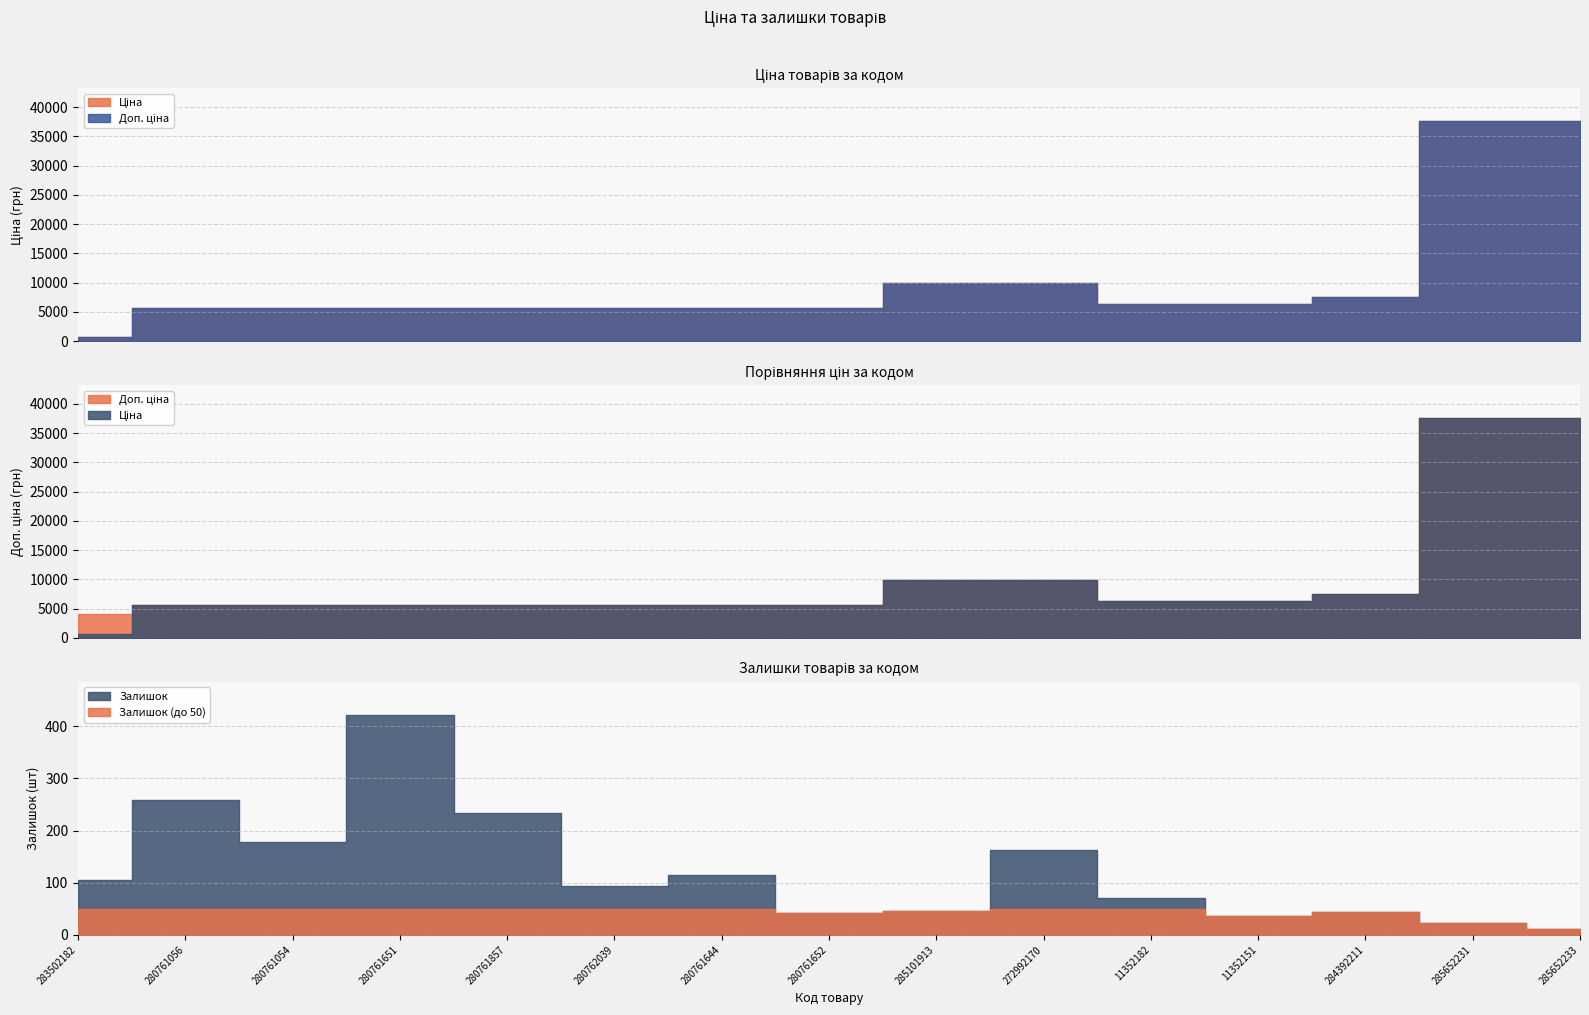

Reading left to right, list all the values displayed in this chart.

Ціна: 694.3	5673.8	5673.8	5673.8	5673.8	5673.8	5673.8	5673.8	9975.0	9975.0	6308.8	6308.8	7596.5	37593.6	37593.6
Доп. ціна: 4165.6	5673.8	5673.8	5673.8	5673.8	5673.8	5673.8	5673.8	9975.0	9975.0	6308.8	6308.8	7596.5	37593.6	37593.6
Залишок: 106.0	259.0	179.0	422.0	234.0	93.0	115.0	42.0	46.0	163.0	70.0	36.0	43.0	22.0	12.0